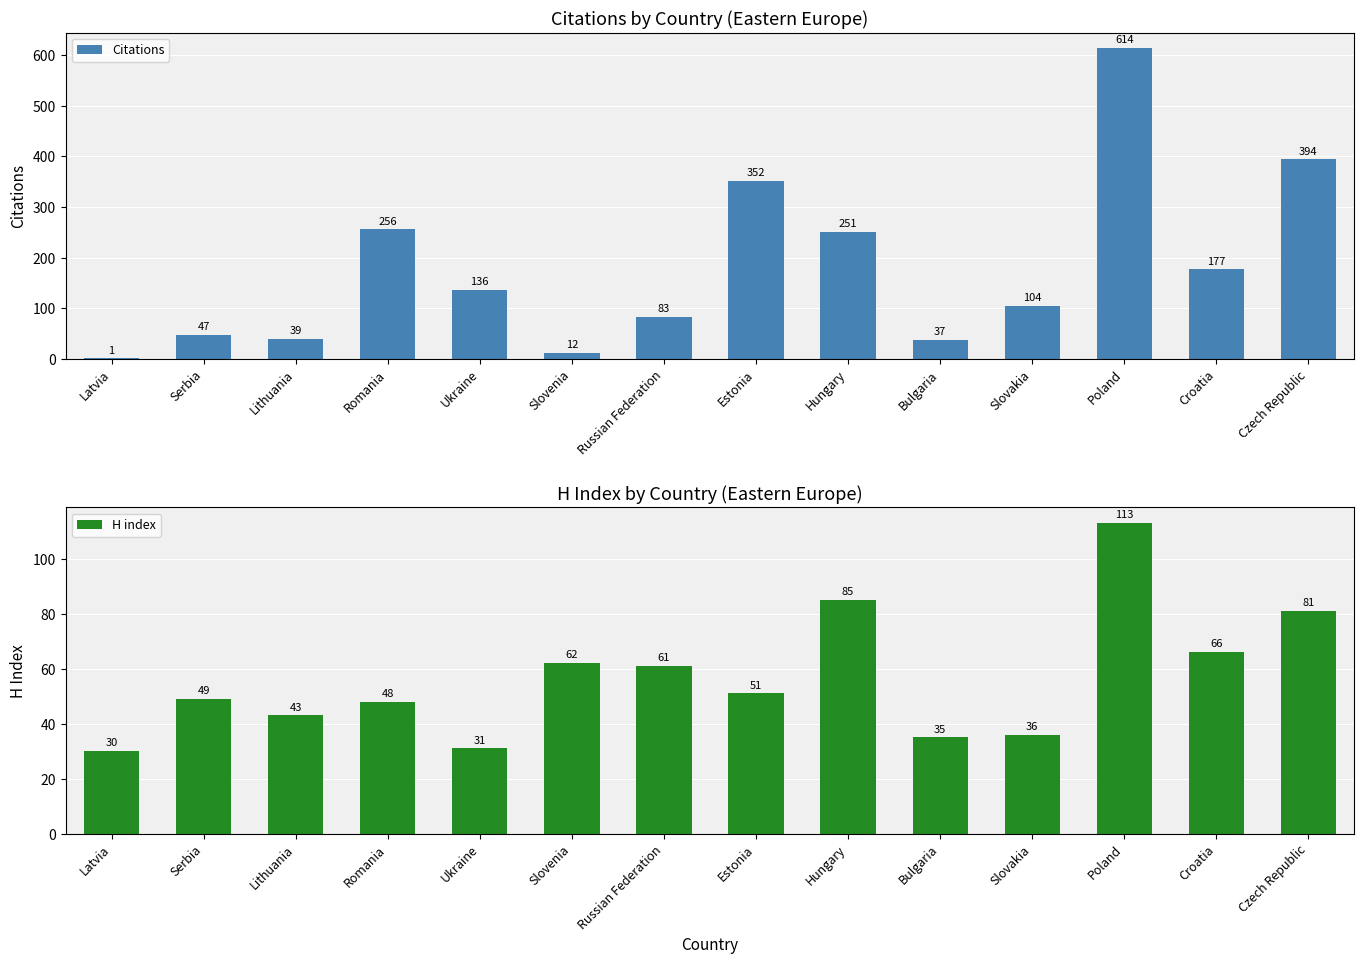

Does the chart contain stacked bars?

No